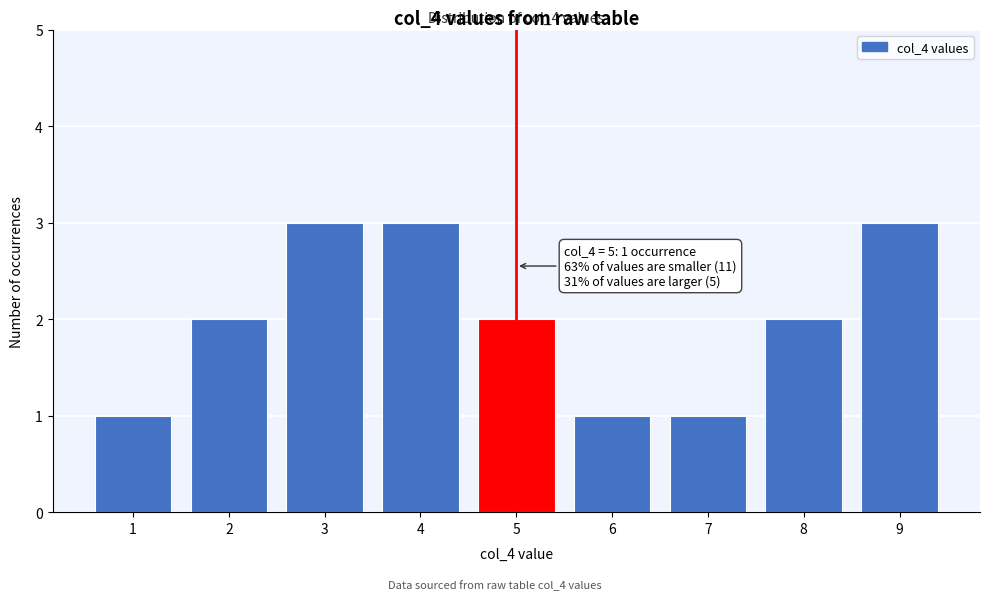

Reading left to right, list all the values displayed in this chart.

1	2	3	3	2	1	1	2	3